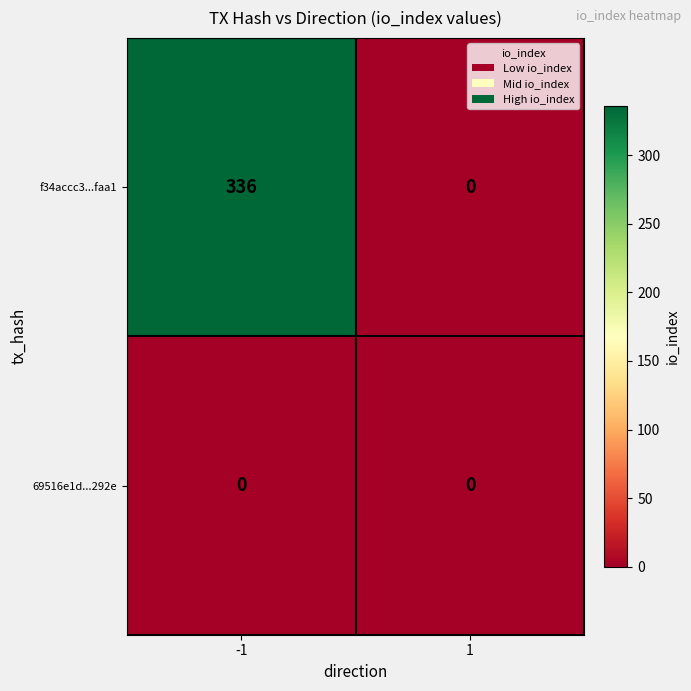

Reading right to left, transcribe all the data shown in this chart.

f34accc3...faa1: 0	336
69516e1d...292e: 0	0